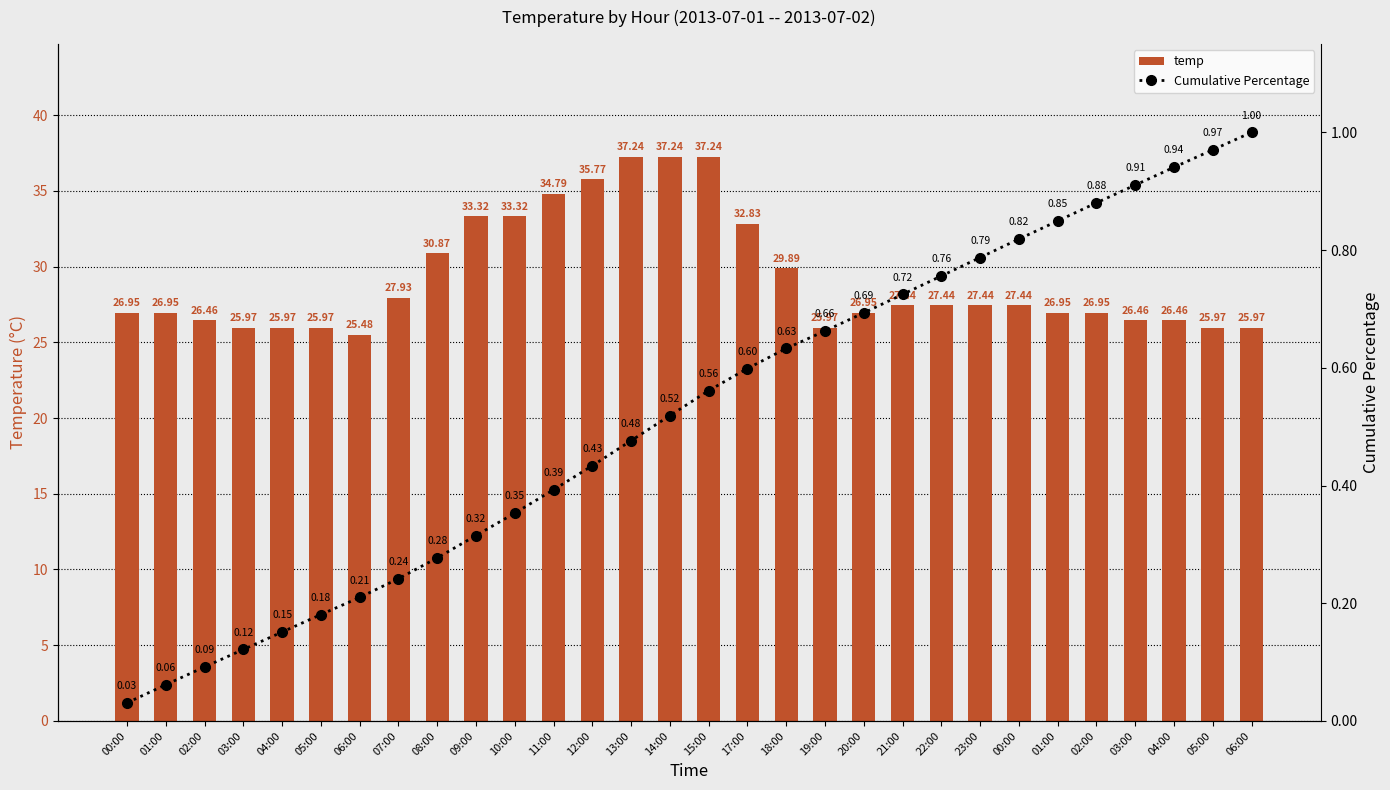

The temp series shows 25.5 at 06:00. True or false?

True